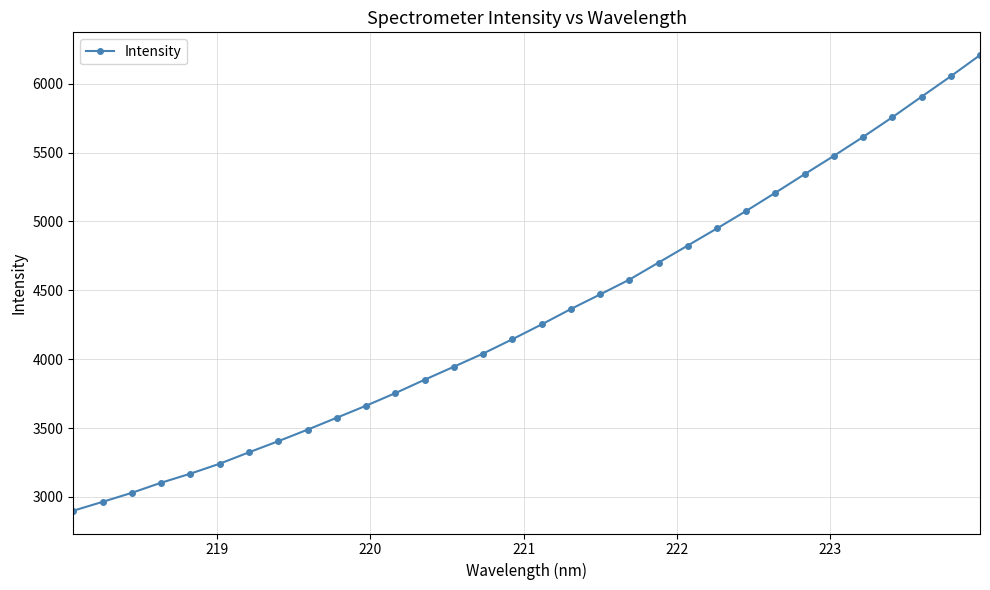

What is the value of the 31st point from the left?

6053.7